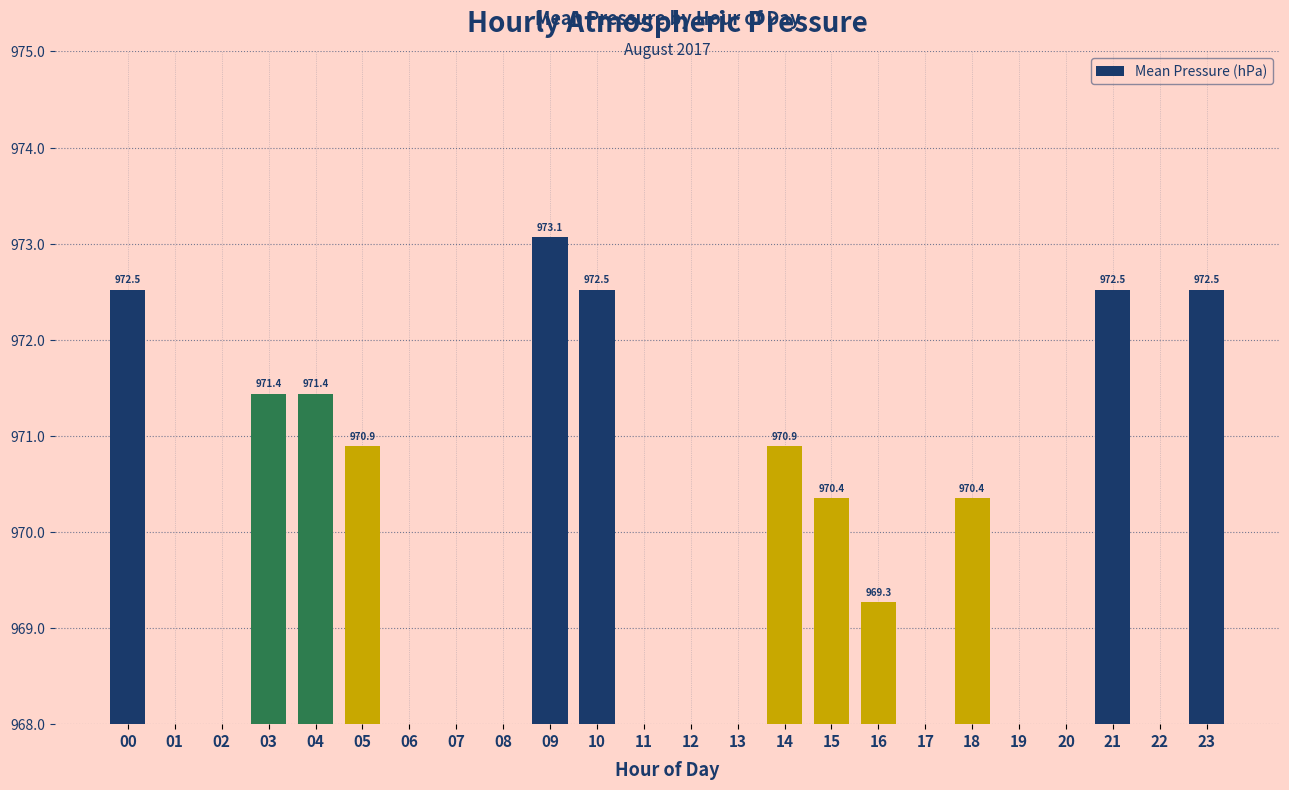

Reading left to right, list all the values displayed in this chart.

00=972.5	01=0.0	02=0.0	03=971.4	04=971.4	05=970.9	06=0.0	07=0.0	08=0.0	09=973.1	10=972.5	11=0.0	12=0.0	13=0.0	14=970.9	15=970.4	16=969.3	17=0.0	18=970.4	19=0.0	20=0.0	21=972.5	22=0.0	23=972.5